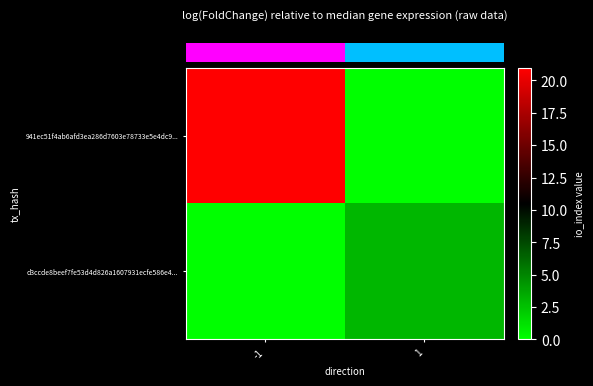

What is the total value across all series at -1?

21